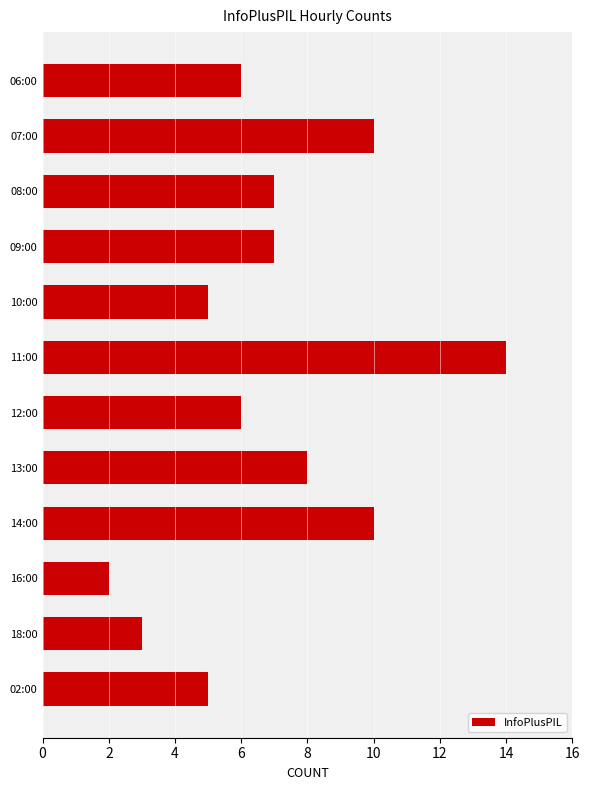

What is the change in value from 07:00 to 18:00?

-7